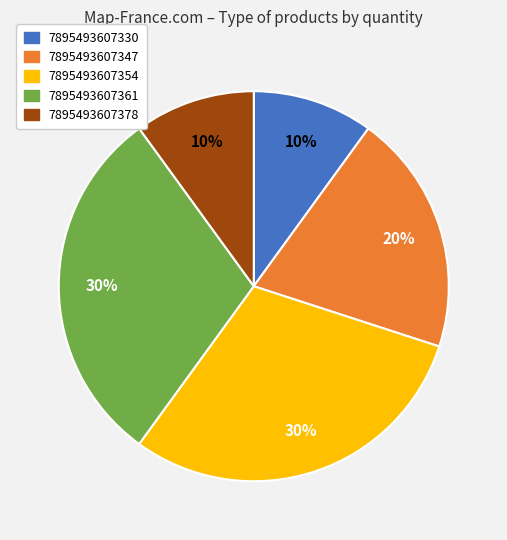

To the nearest percent, what percentage of the pie is 7895493607361?

30%